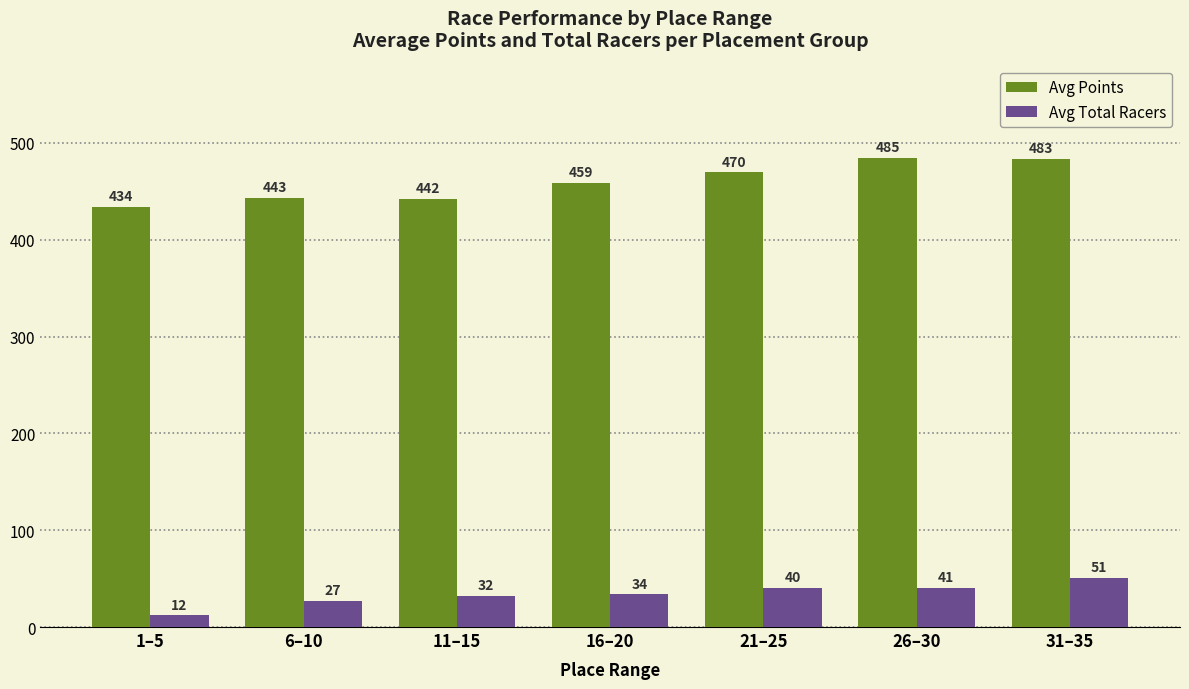

Is the value of Avg Total Racers at 16–20 greater than the value of Avg Points at 31–35?

No